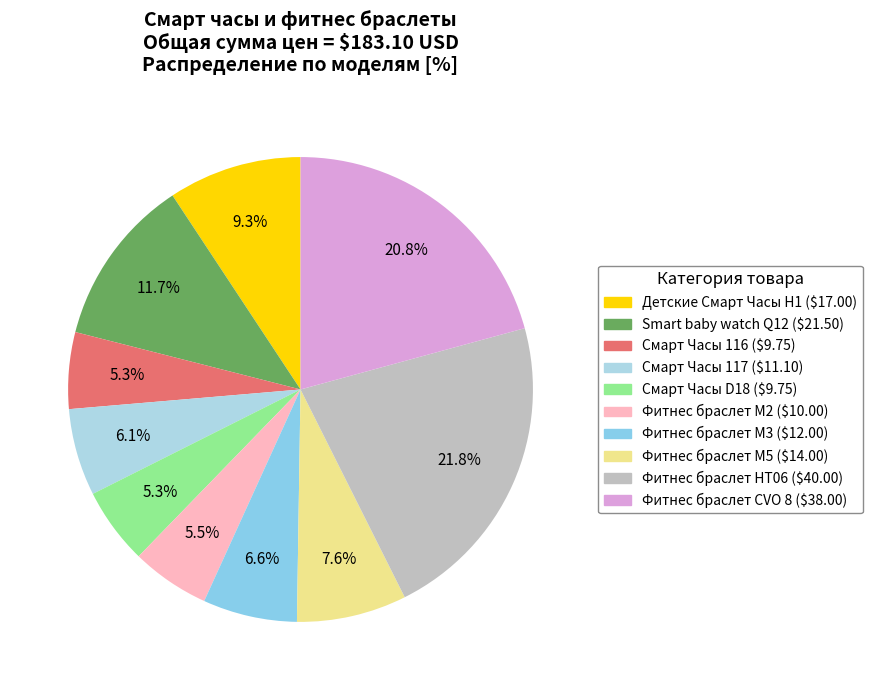

What percentage is the Smart baby watch Q12 slice, to the nearest percent?

12%